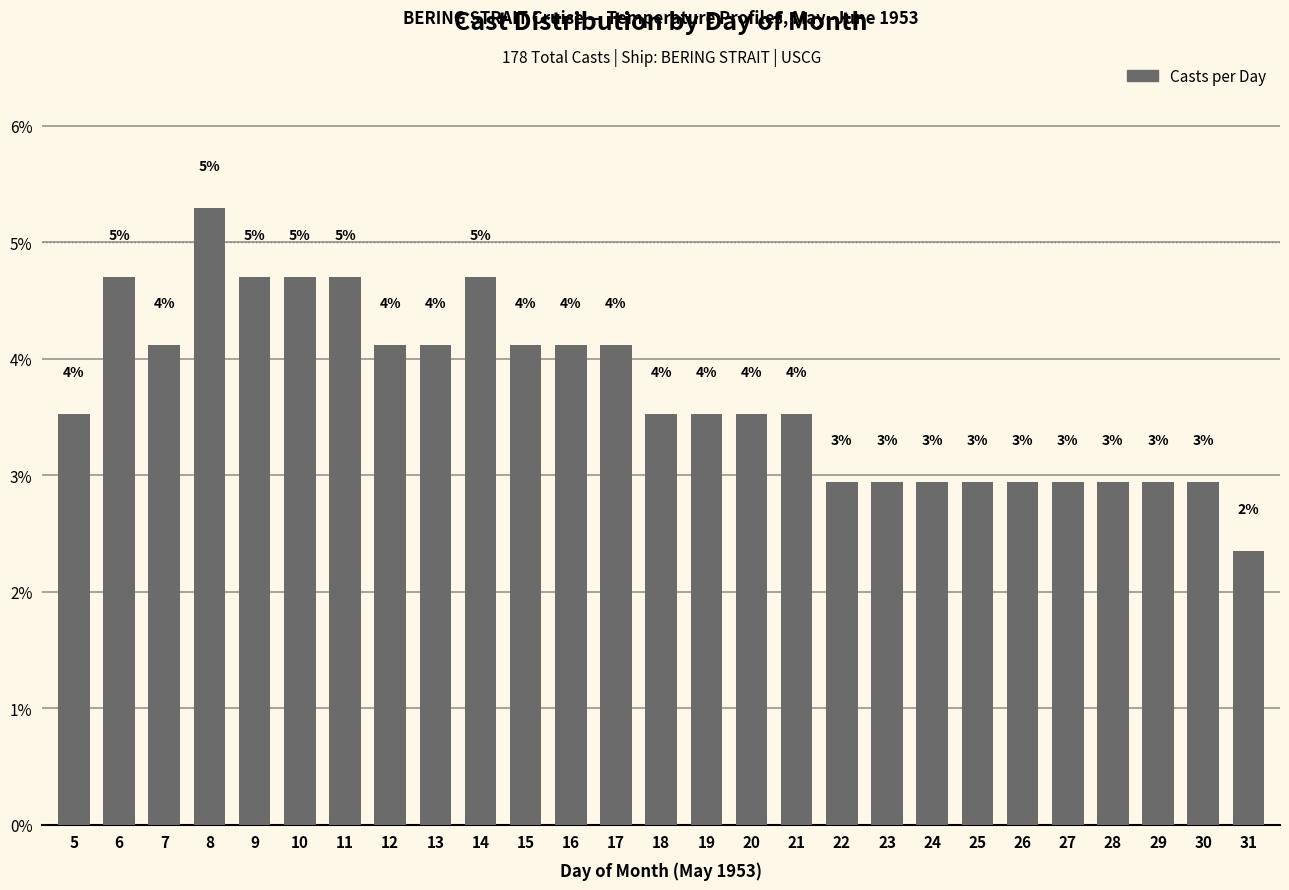

What is the difference between the maximum and minimum values?

2.9